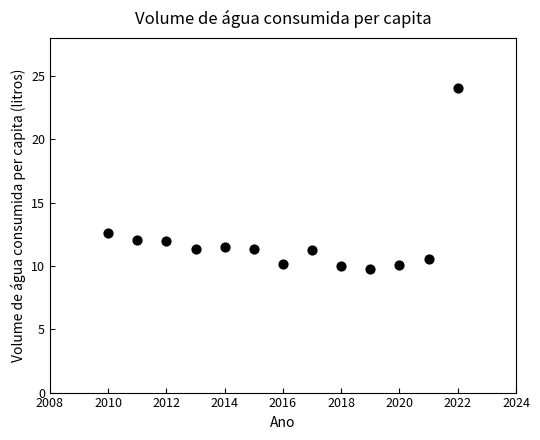

What is the range of Y values (max minus min)?

14.2